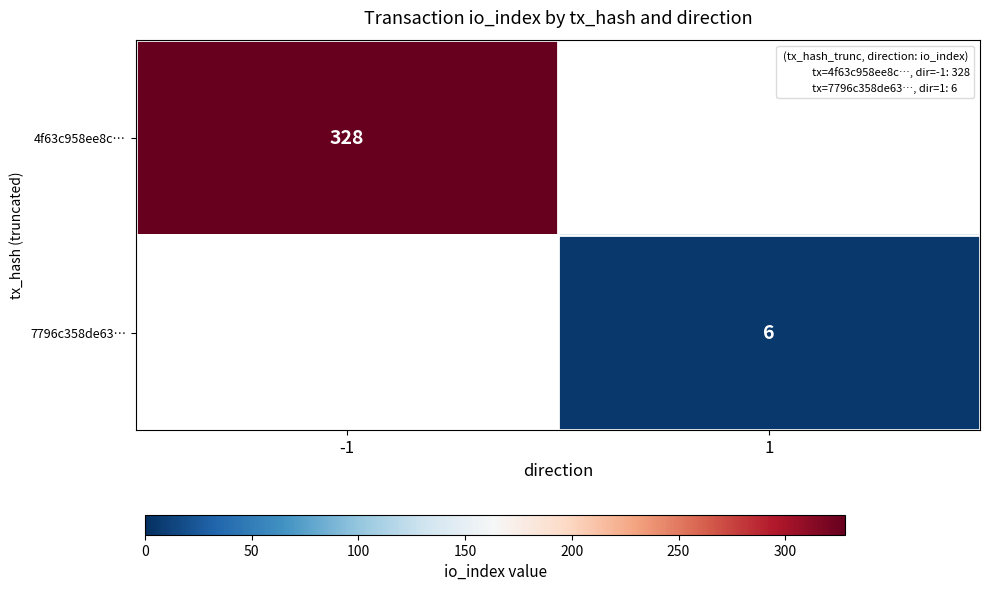

Which label corresponds to the largest value in the chart?

-1